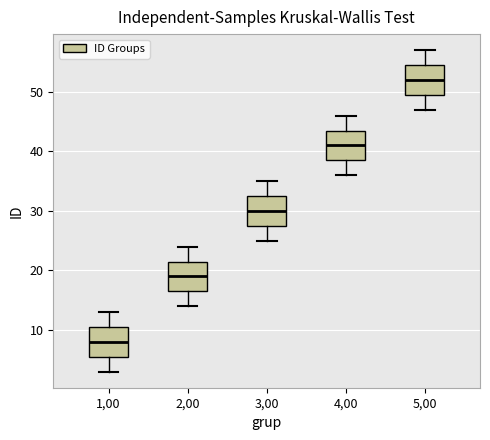

Which box has the lowest median line?

1,00